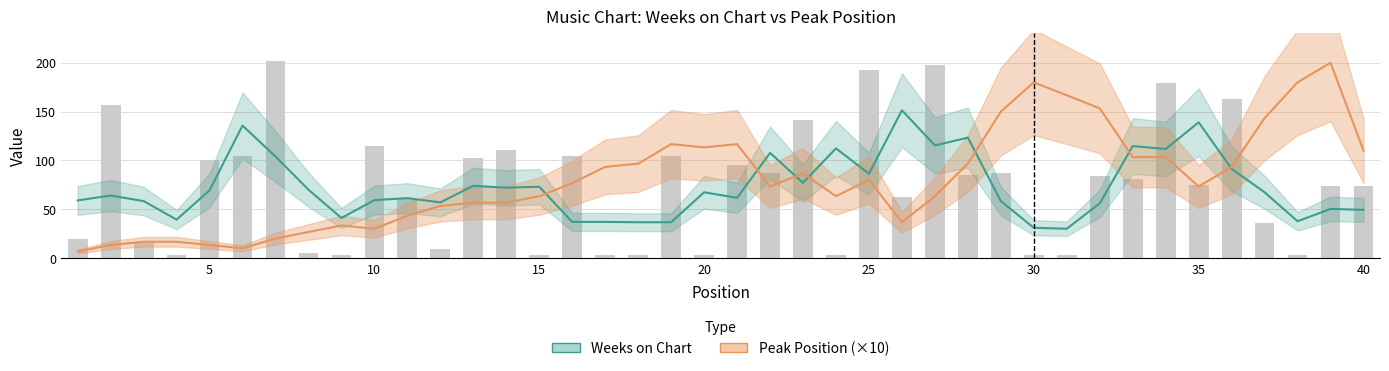

Reading right to left, list all the values displayed in this chart.

Weeks on Chart: 49.3	50.3	37.7	67.3	91.3	139.0	111.7	114.7	56.0	30.0	31.0	58.3	123.3	115.3	151.3	86.3	112.3	77.0	107.7	61.7	67.3	36.7	36.7	37.0	37.0	73.0	72.0	74.0	57.0	61.3	59.3	41.0	70.0	104.0	135.7	69.3	39.3	58.3	64.0	59.0
Peak Position (×10): 110.0	200.0	180.0	143.3	93.3	73.3	103.3	103.3	153.3	166.7	180.0	150.0	96.7	63.3	36.7	80.0	63.3	86.7	73.3	116.7	113.3	116.7	96.7	93.3	76.7	63.3	56.7	56.7	53.3	43.3	30.0	33.3	26.7	20.0	10.0	13.3	16.7	16.7	13.3	6.7